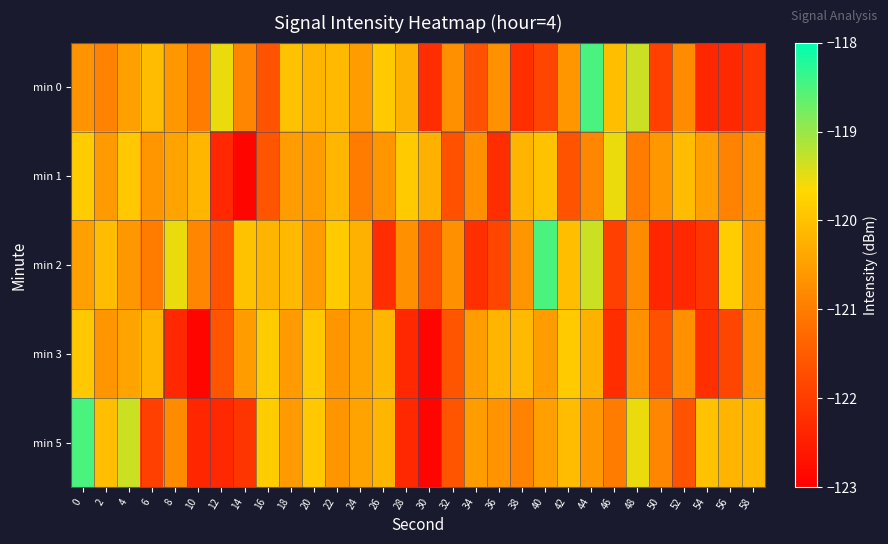

What is the difference between the highest and lowest values at 42?

1.8